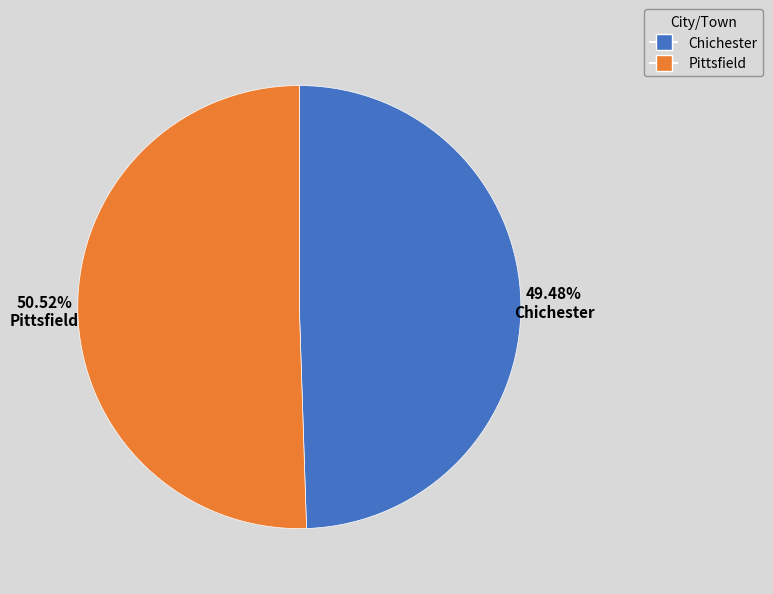

Is it true that Chichester is 49% of the pie?

True